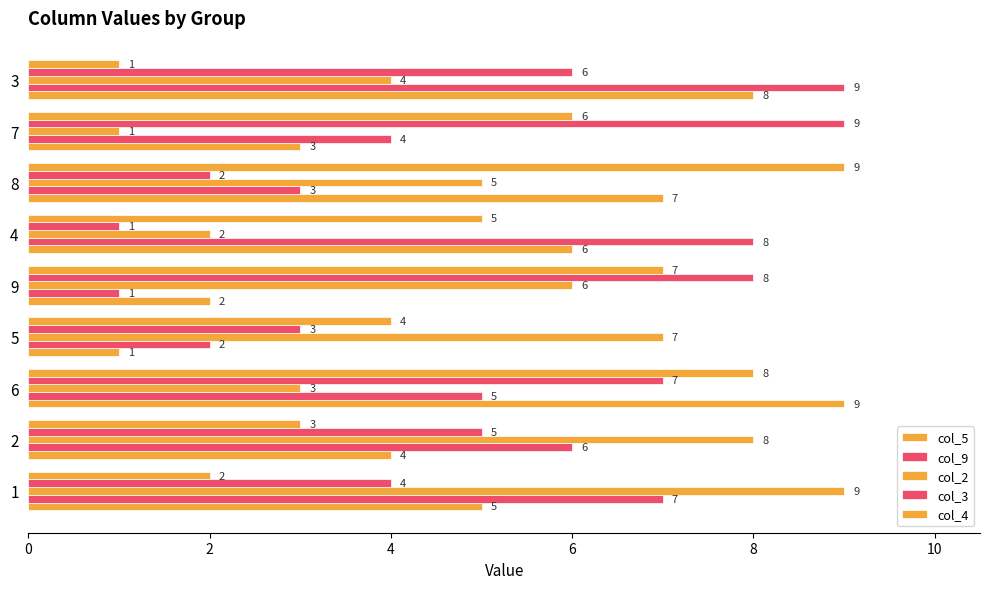

How many col_5 values are between 3 and 7?

5